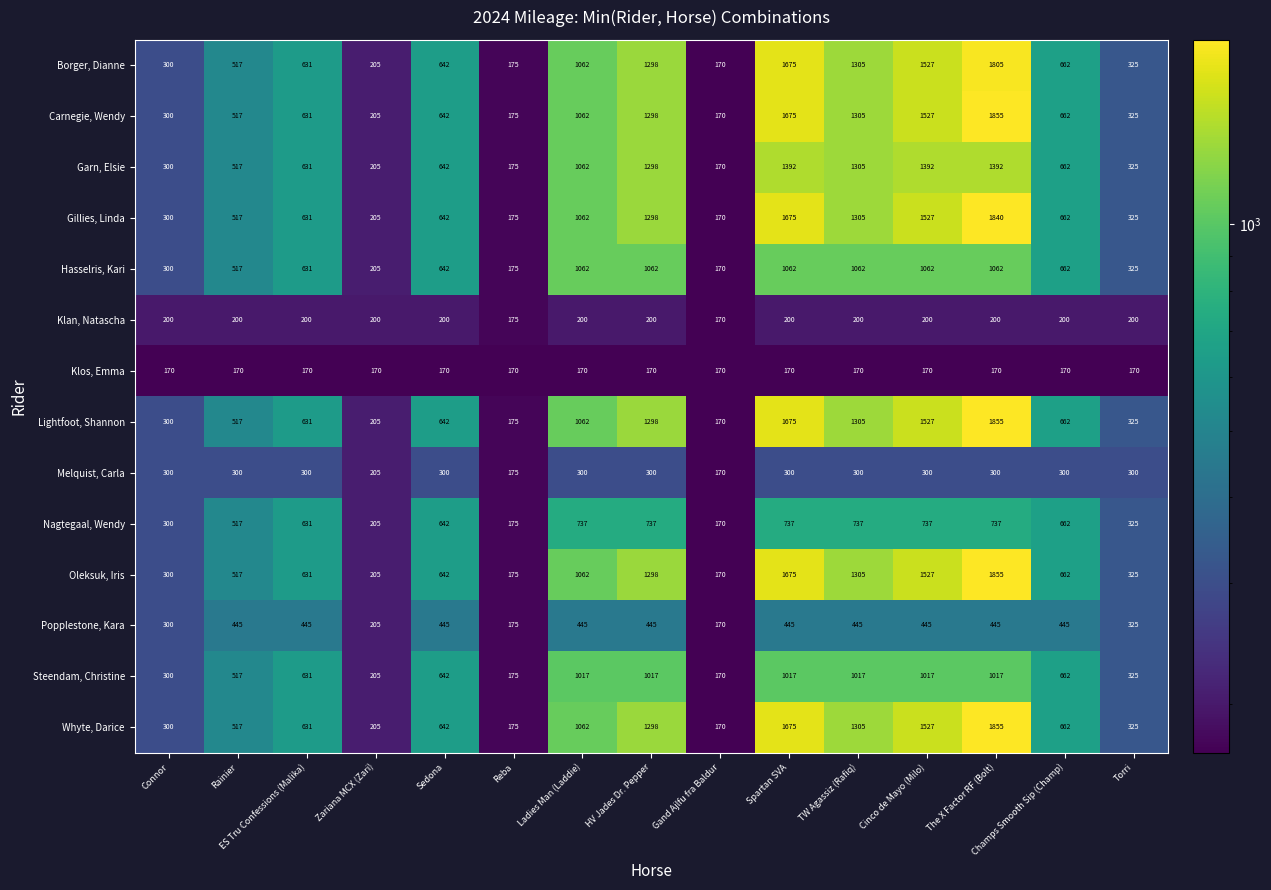

What is the difference between the maximum and minimum values in the Lightfoot, Shannon series?

1685